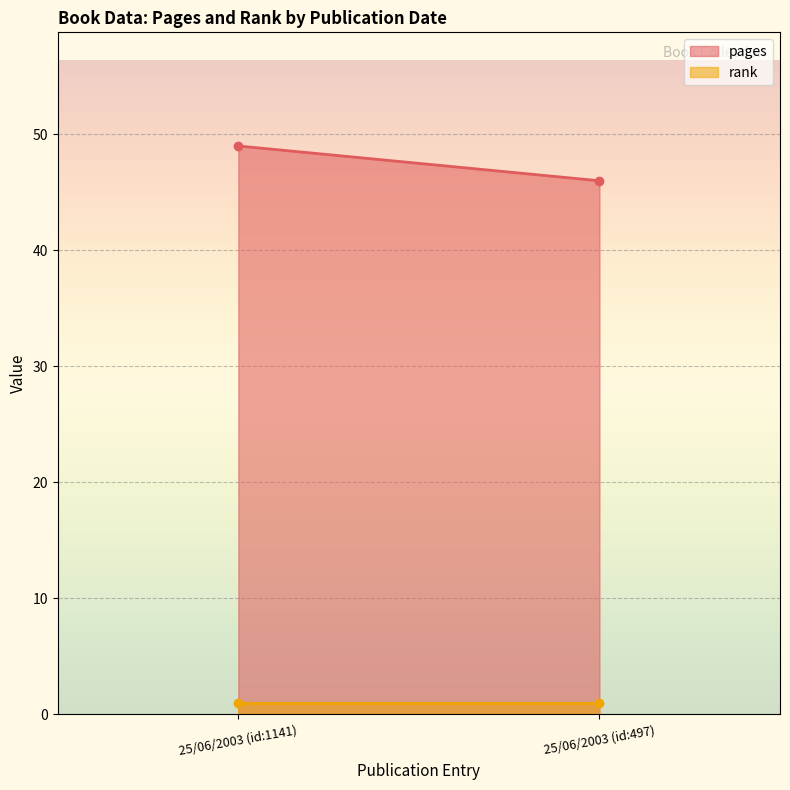

Which has a higher value, 25/06/2003 (id:497) or 25/06/2003 (id:1141)?

25/06/2003 (id:1141)